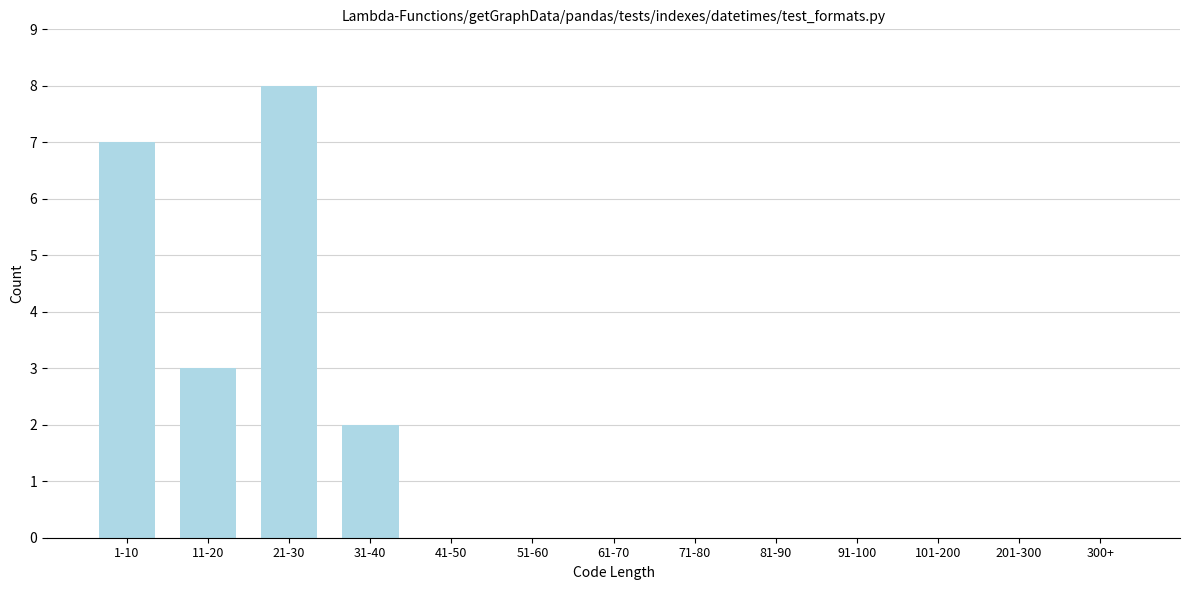

Reading left to right, transcribe all the data shown in this chart.

1-10=7	11-20=3	21-30=8	31-40=2	41-50=0	51-60=0	61-70=0	71-80=0	81-90=0	91-100=0	101-200=0	201-300=0	300+=0